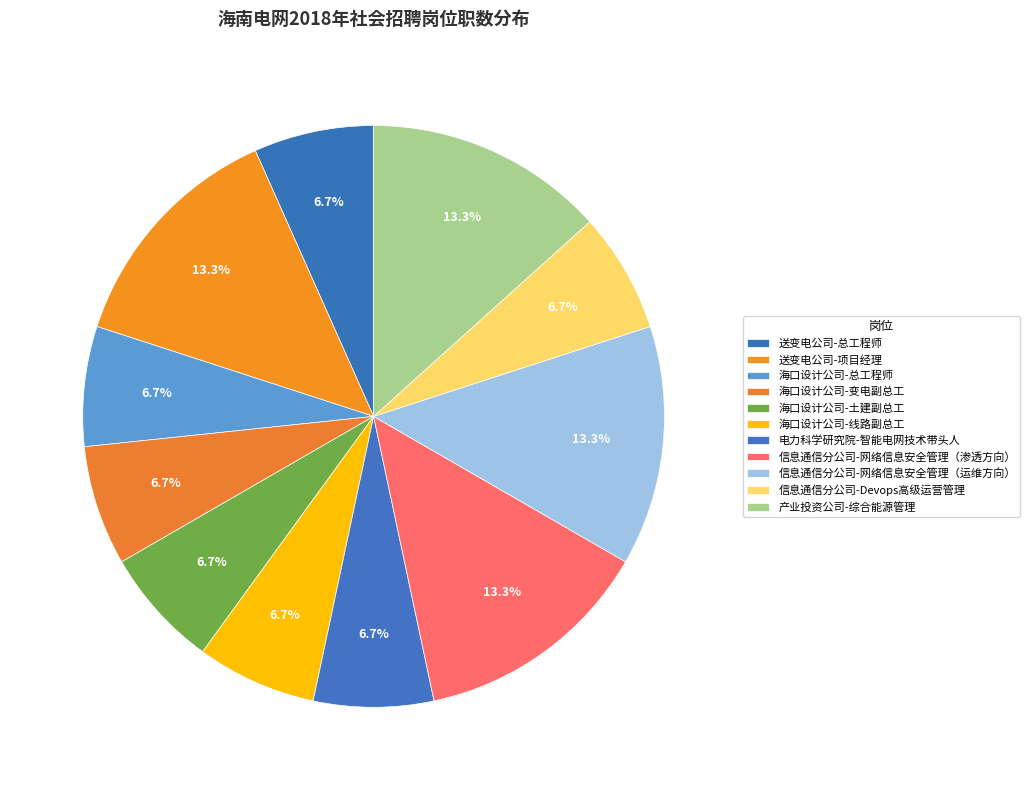

What is the ratio of the value at 产业投资公司-综合能源管理 to the value at 海口设计公司-线路副总工?

2.0